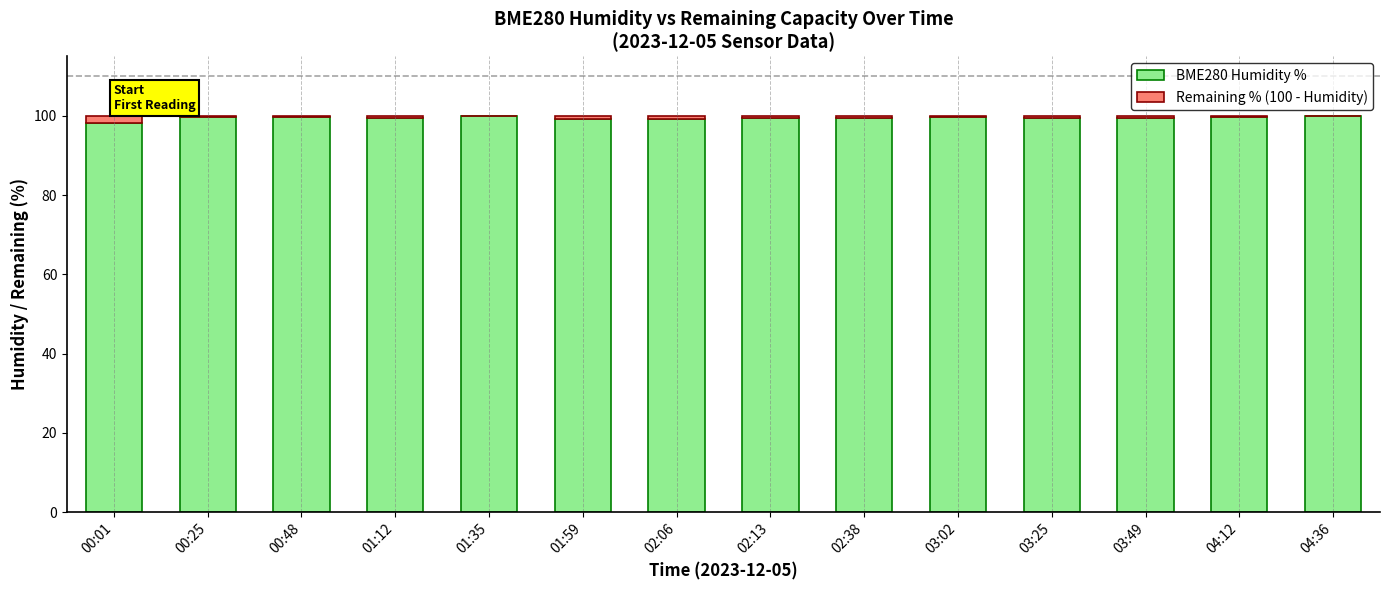

What is the sum of all BME280 Humidity % values?

1393.1